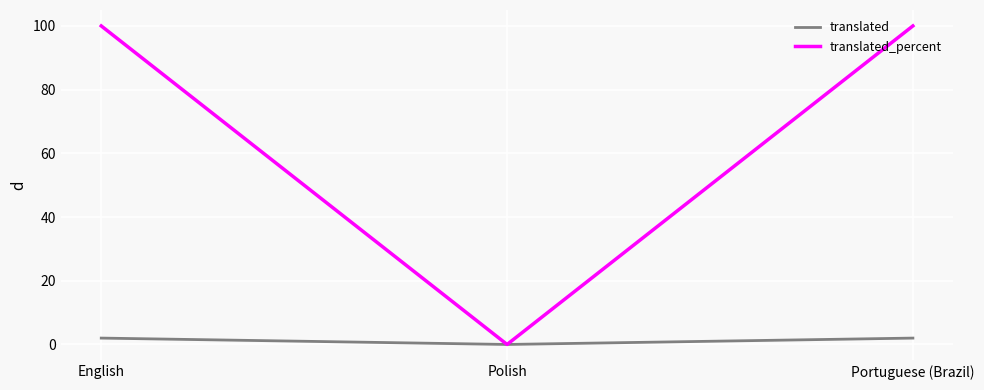

Reading left to right, extract all data points from this chart.

translated: 2	0	2
translated_percent: 100	0	100